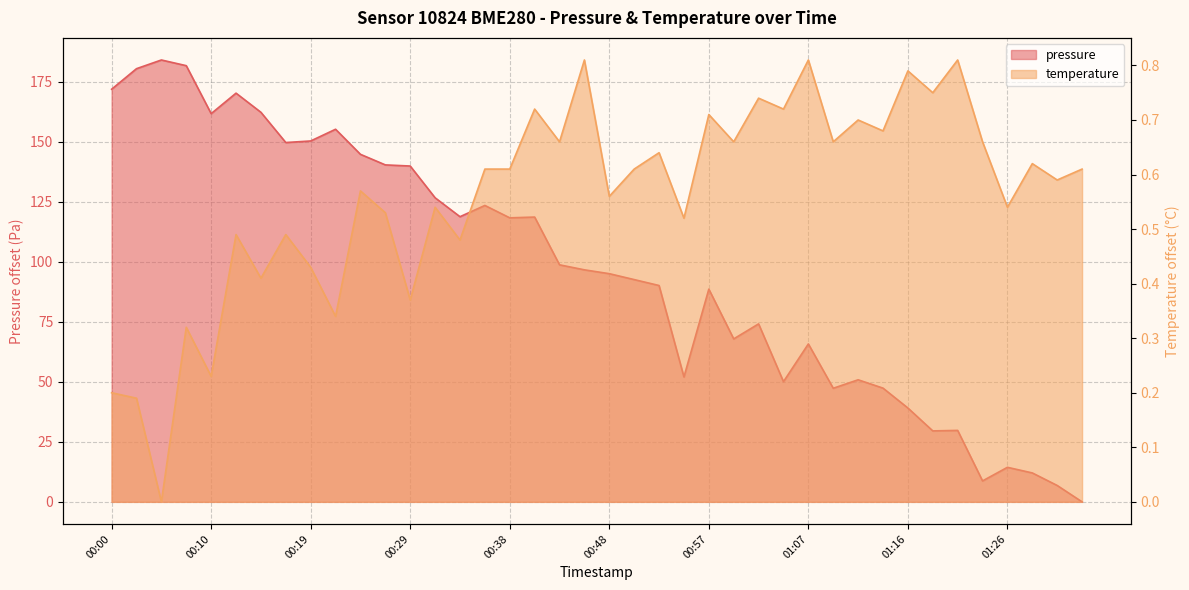

Where is the first local minimum for temperature?

00:05